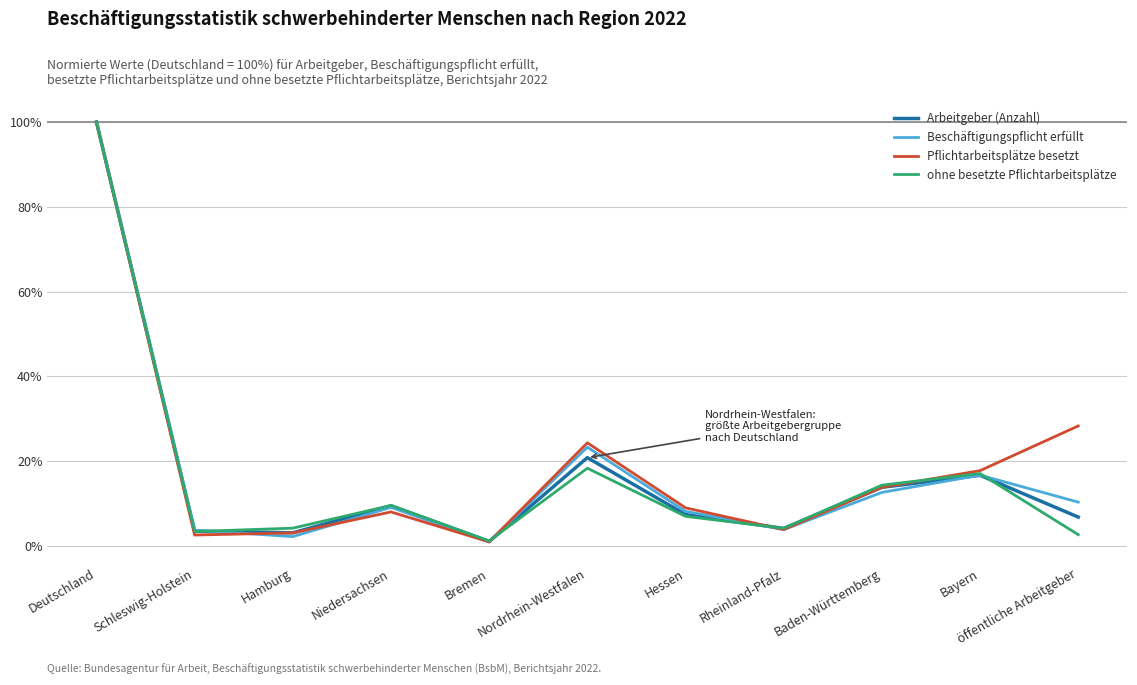

At which label does ohne besetzte Pflichtarbeitsplätze first exceed 6?

Deutschland